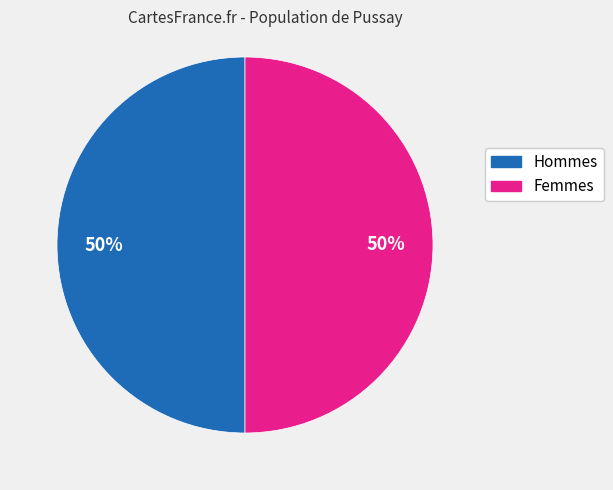

To the nearest percent, what is the average slice percentage?

50%